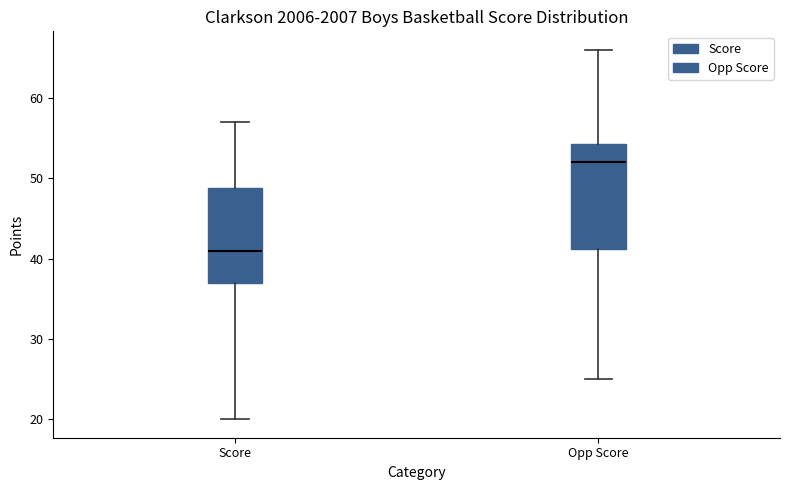

Reading left to right, transcribe this box plot: for each box, give where its median line is, the range the box spans, and where its two whiskers end, as read against the y-axis. The values are not printed on the chart, so give them approximately, as read against the axis.

Score: median 41, box 37 to 49, whiskers 20 to 57
Opp Score: median 52, box 41 to 54, whiskers 25 to 66